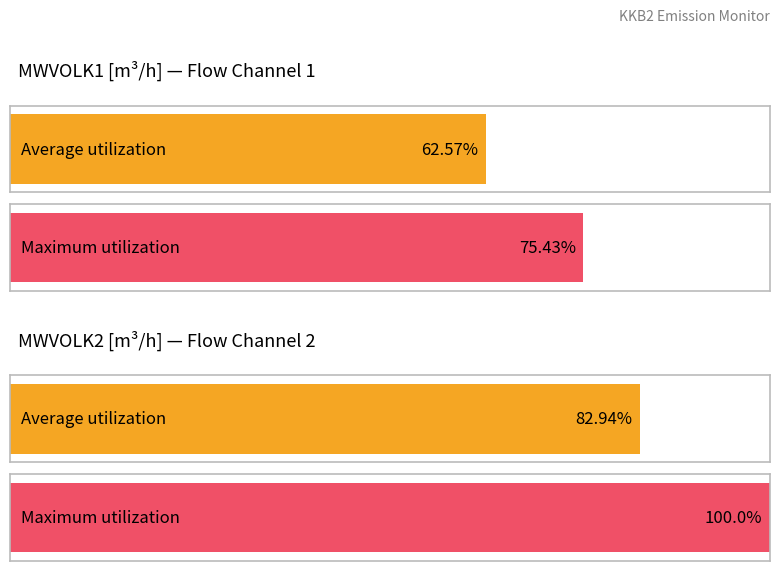

Does the chart contain stacked bars?

No